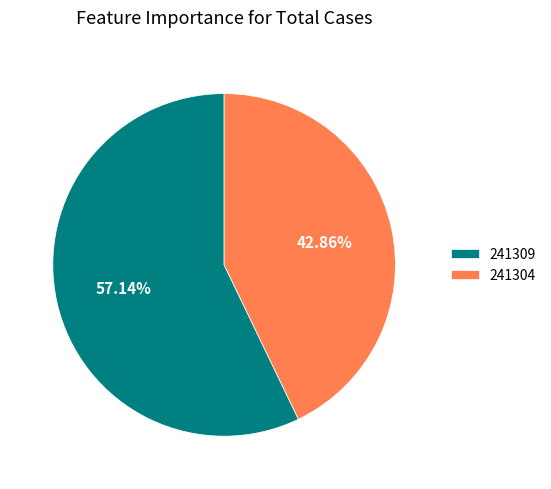

Is it true that 241304 is 51% of the pie?

False